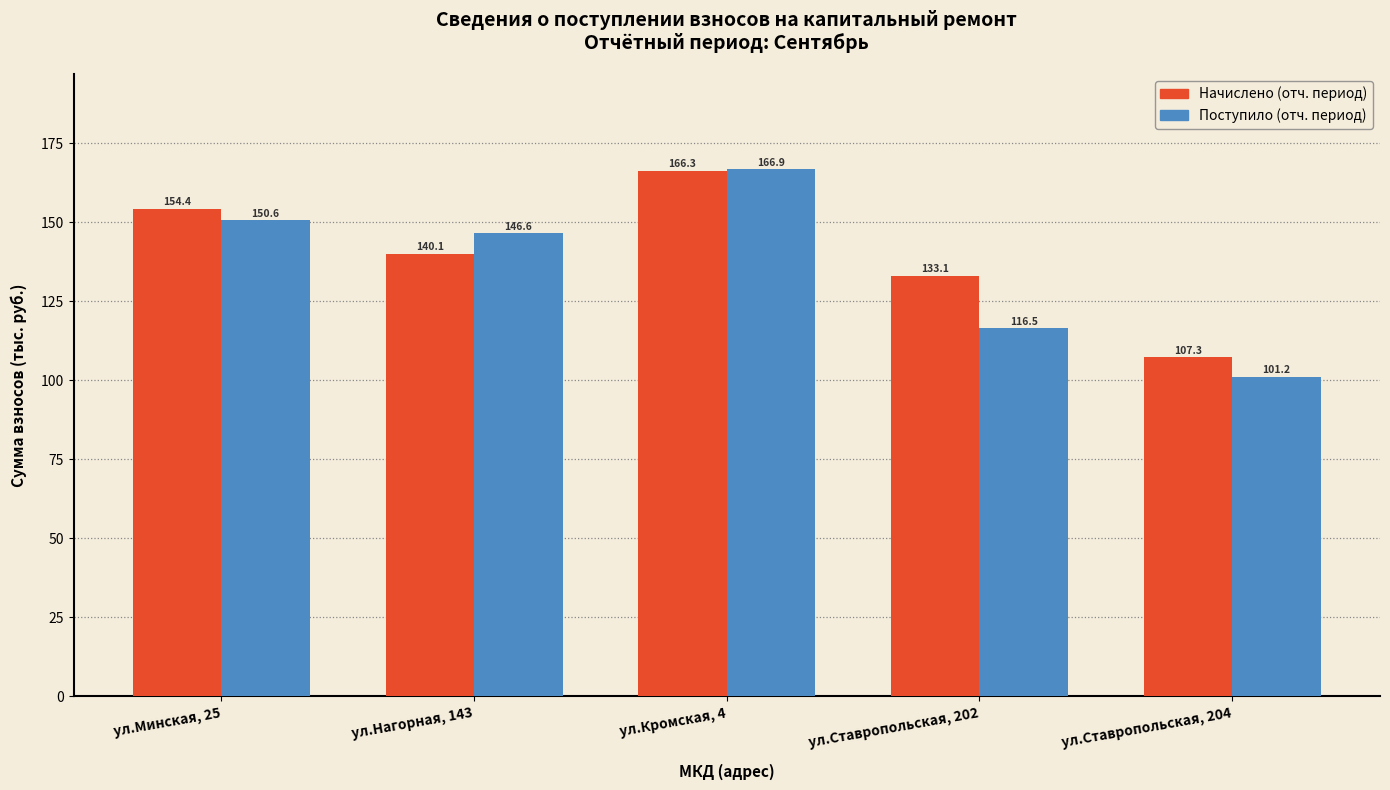

Reading left to right, what are all the values shown in this chart?

Начислено (отч. период): 154.4	140.1	166.3	133.1	107.3
Поступило (отч. период): 150.6	146.6	166.9	116.5	101.2